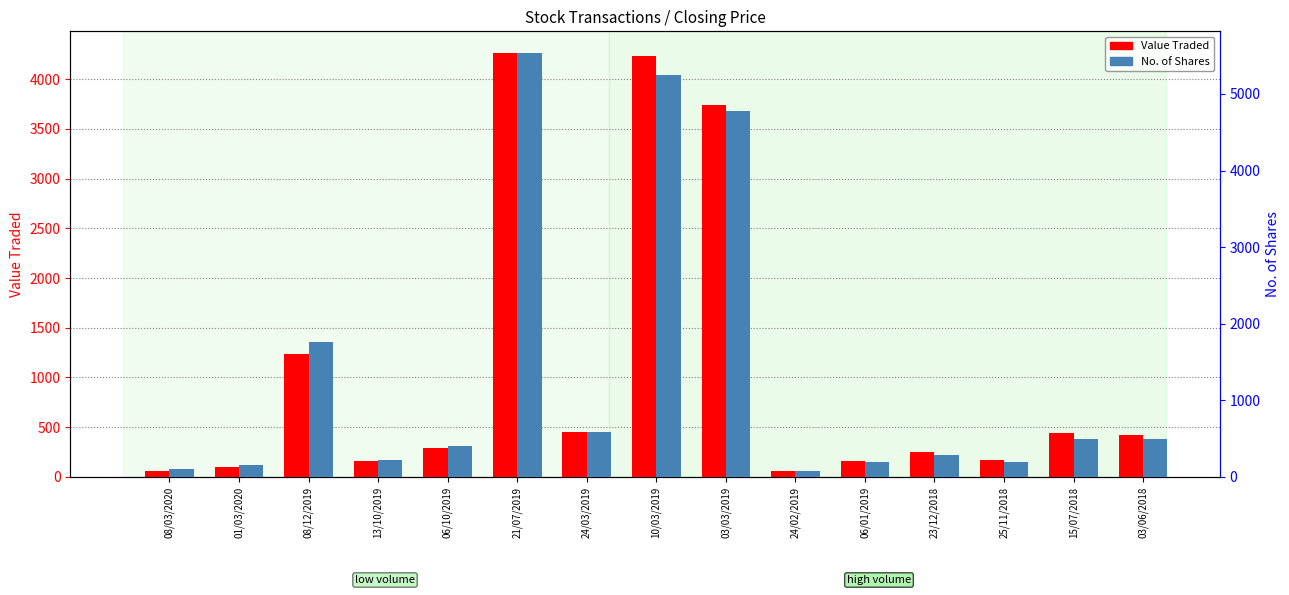

What is the approximate value of No. of Shares at 25/11/2018, to the nearest 10?

200